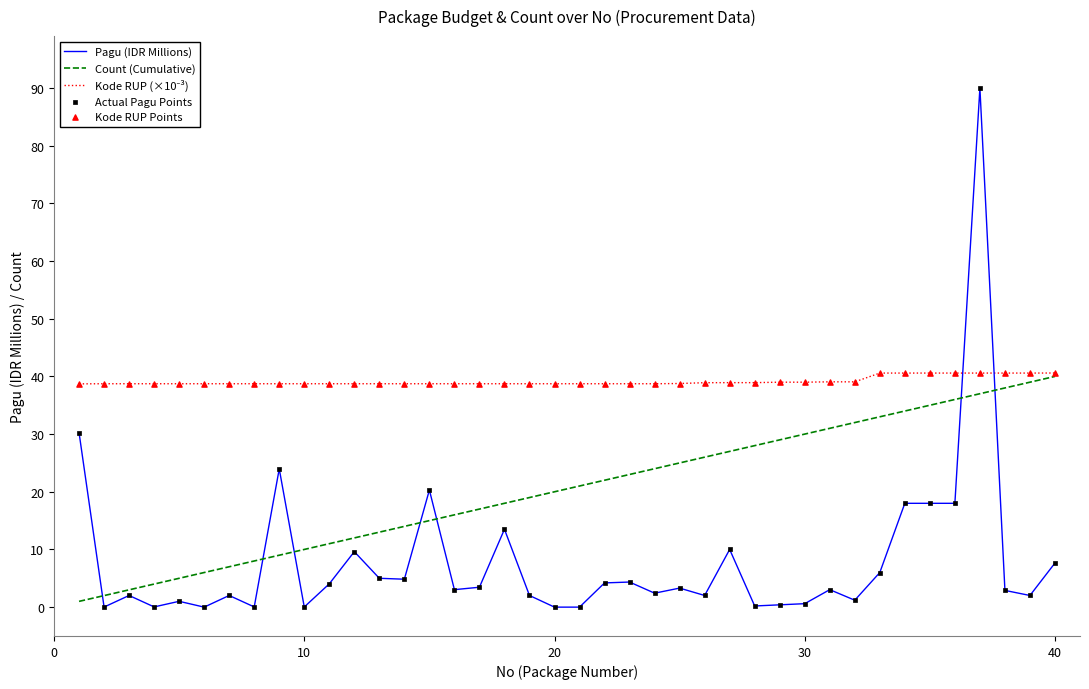

Which series has the widest spread of values?

Pagu (IDR Millions)